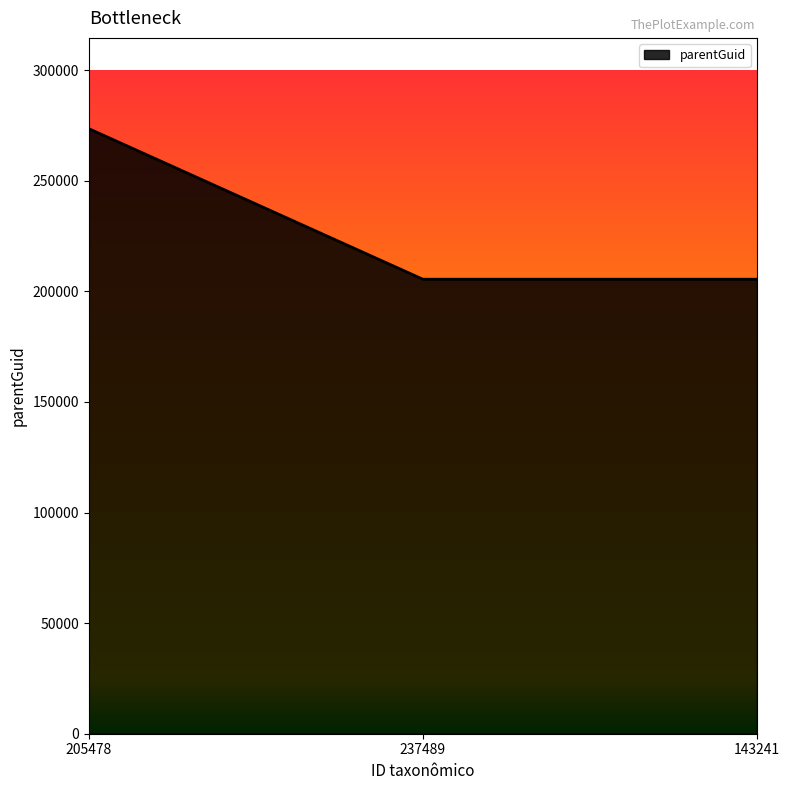

The value at 237489 is 305059. True or false?

False